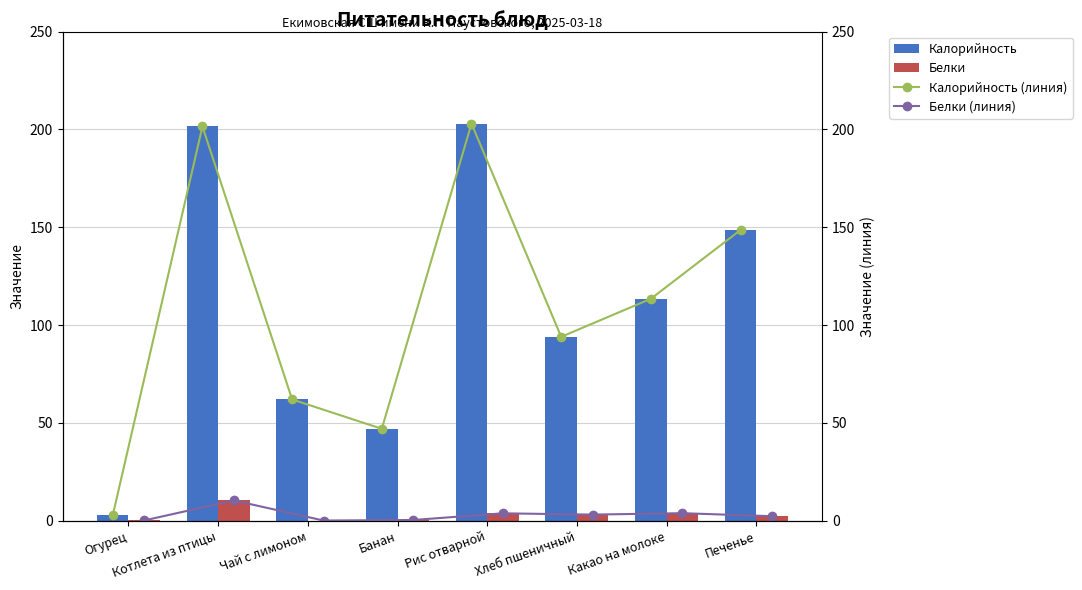

Is the value of Калорийность at Хлеб пшеничный greater than the value of Белки at Огурец?

Yes